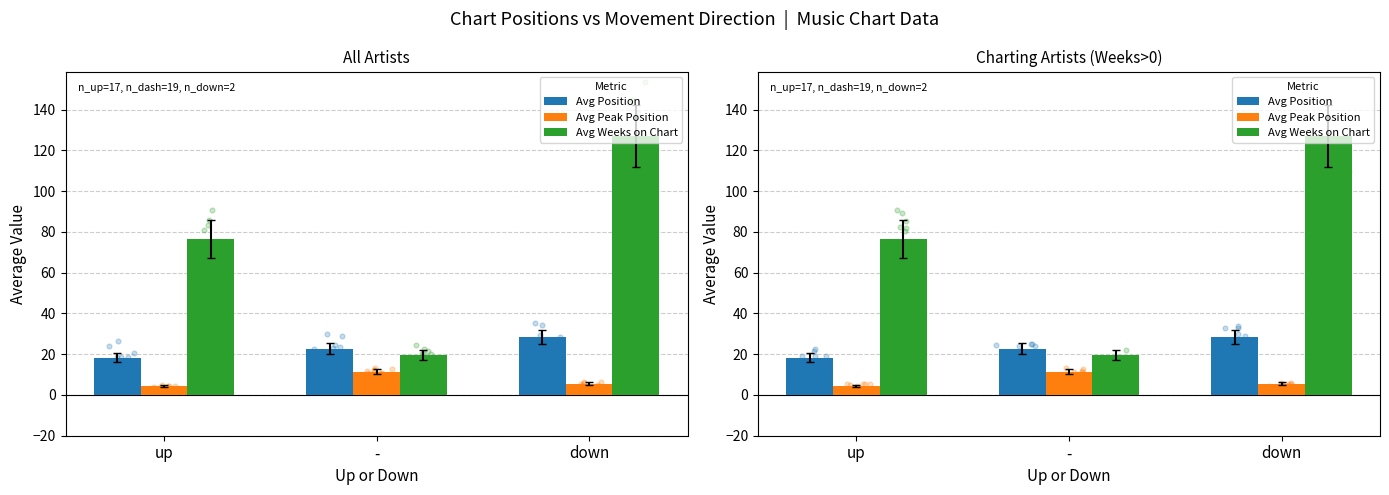

What is the total value across all series at down?

161.0